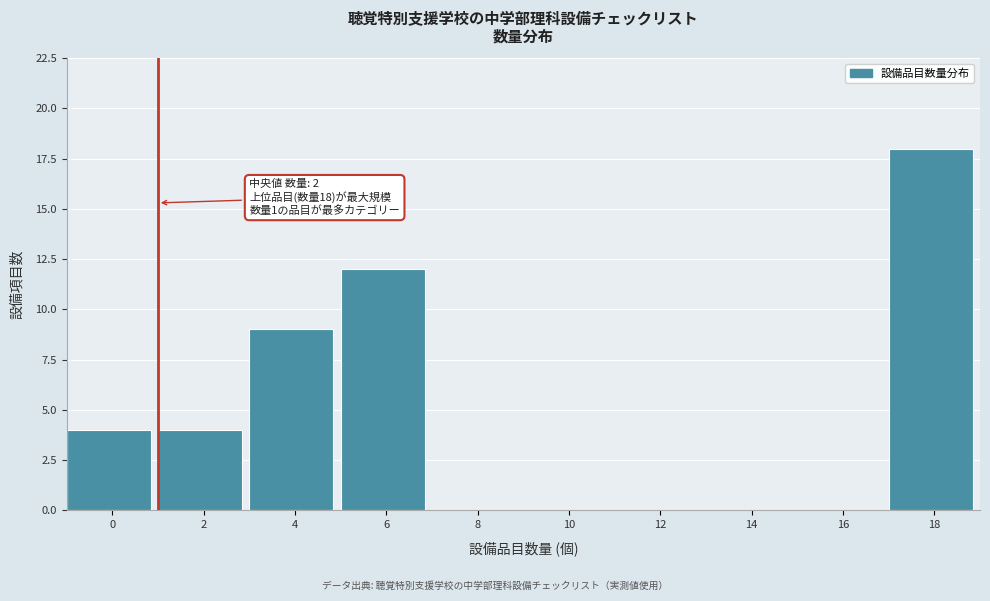

Reading right to left, what are all the values shown in this chart?

18=18	16=0	14=0	12=0	10=0	8=0	6=12	4=9	2=4	0=4